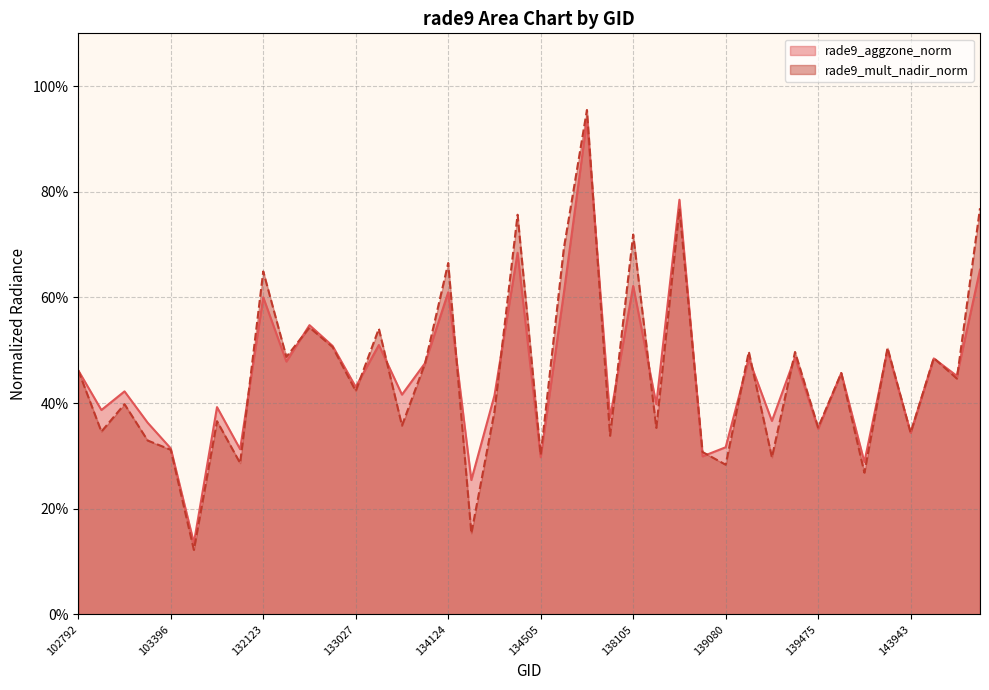

Which category has the lowest value in the rade9_aggzone_norm series?

103634